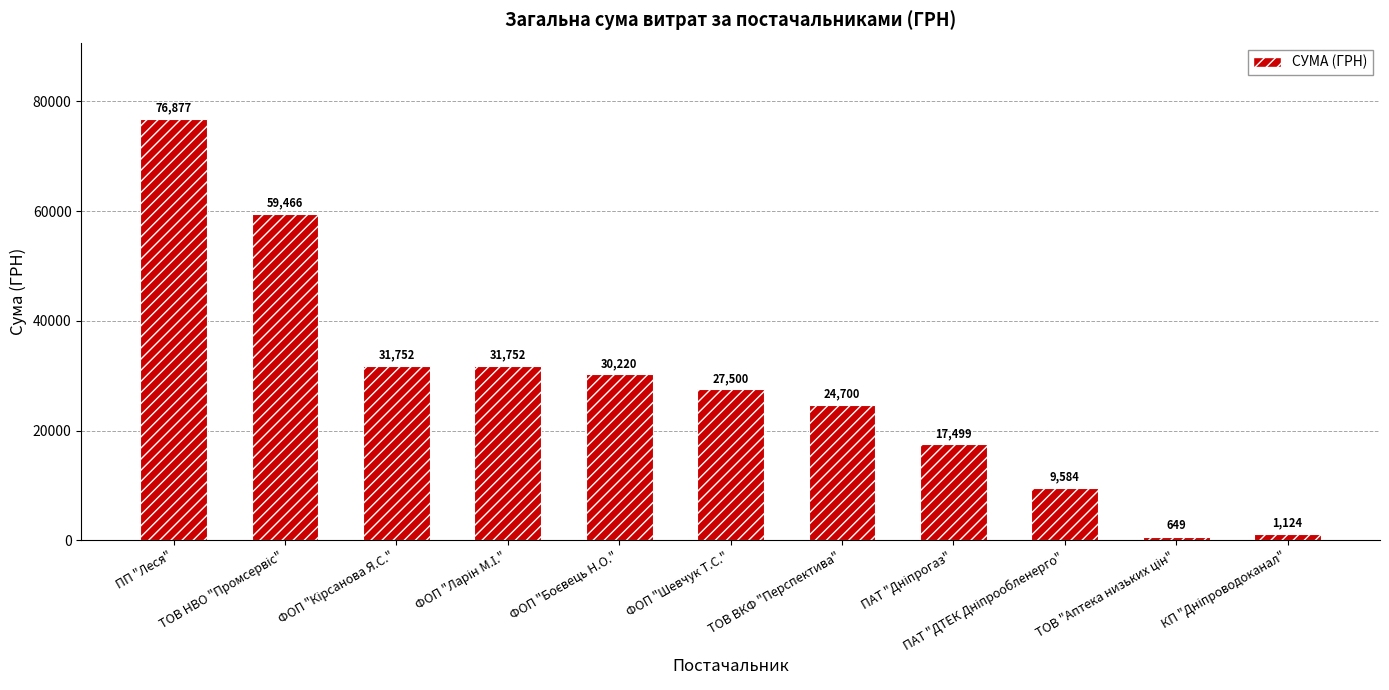

What is the minimum value shown in the chart?

649.4